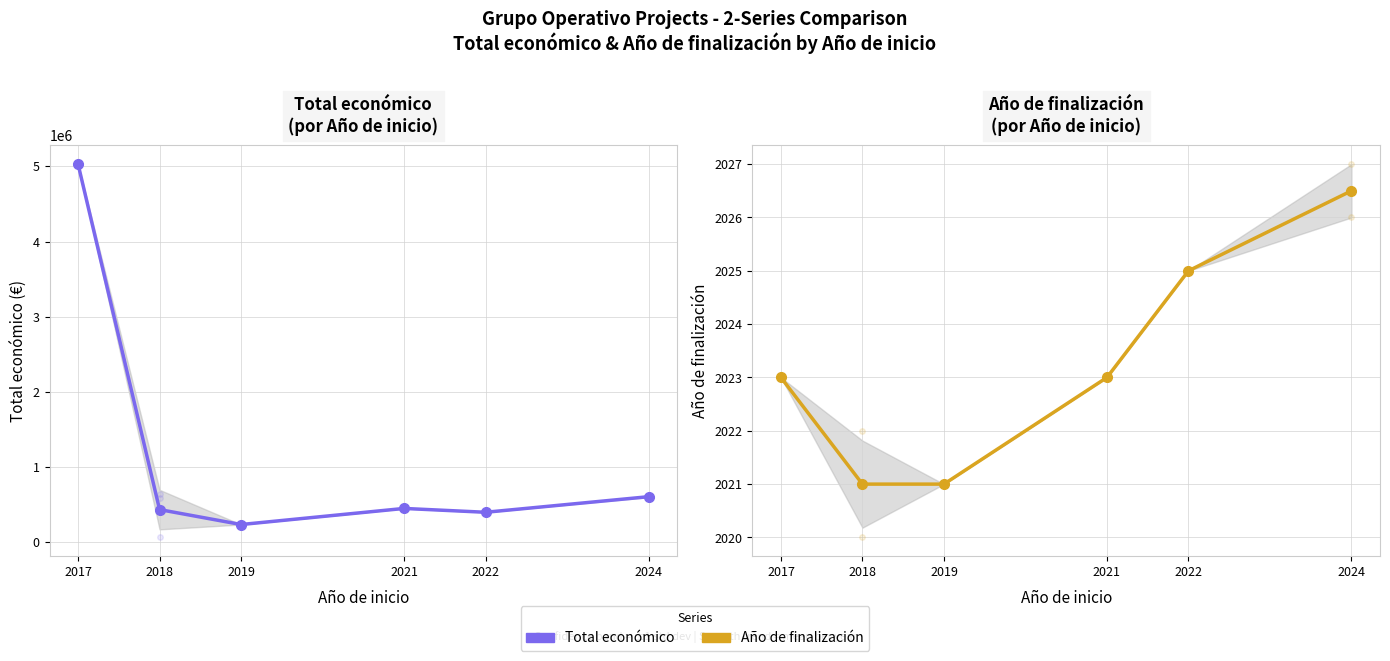

What is the sum of the Año de finalización values at 2019 and 2022?

4046.0